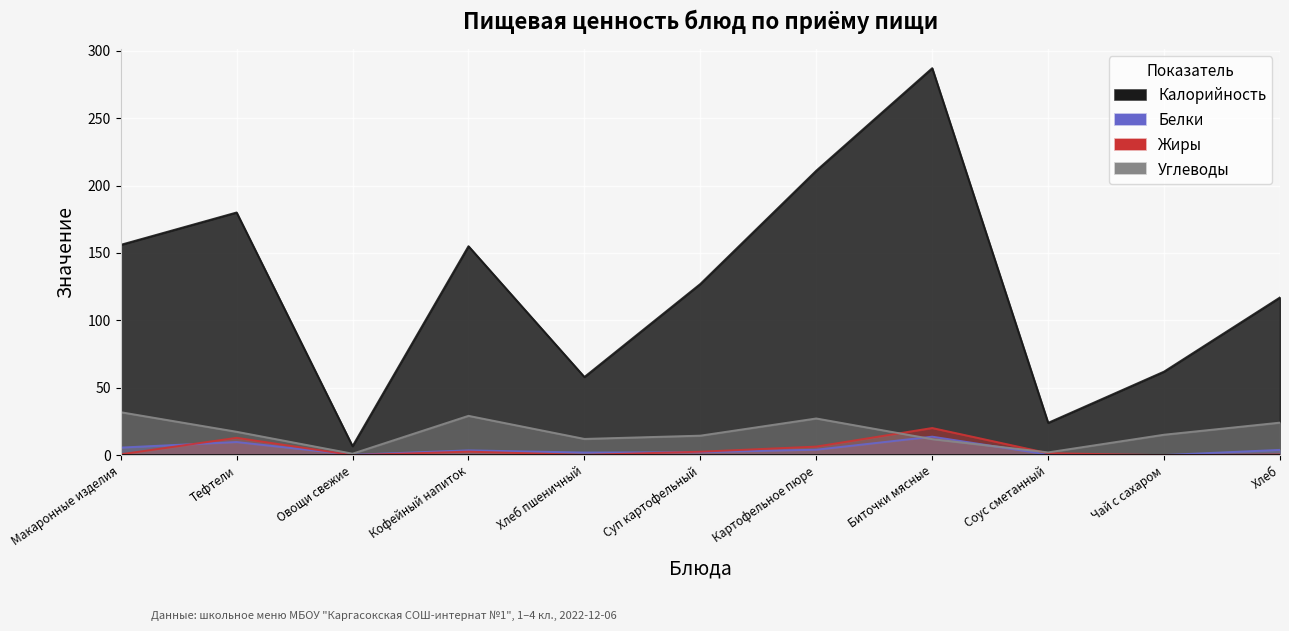

The value of Углеводы at Соус сметанный is 3.2. True or false?

False